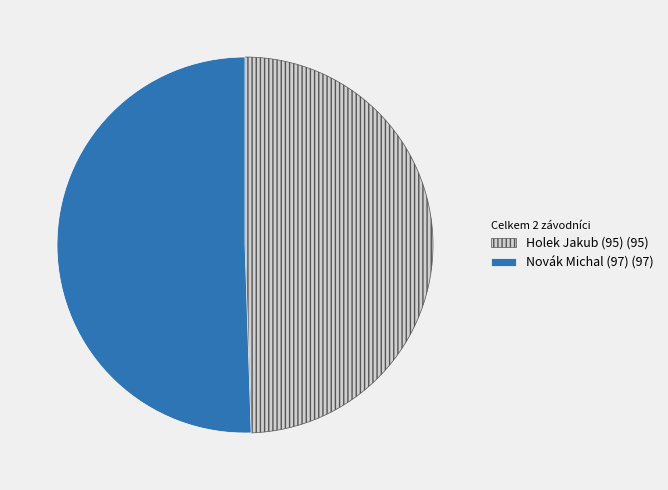

True or false: Holek Jakub (95) accounts for 49% of the total.

True